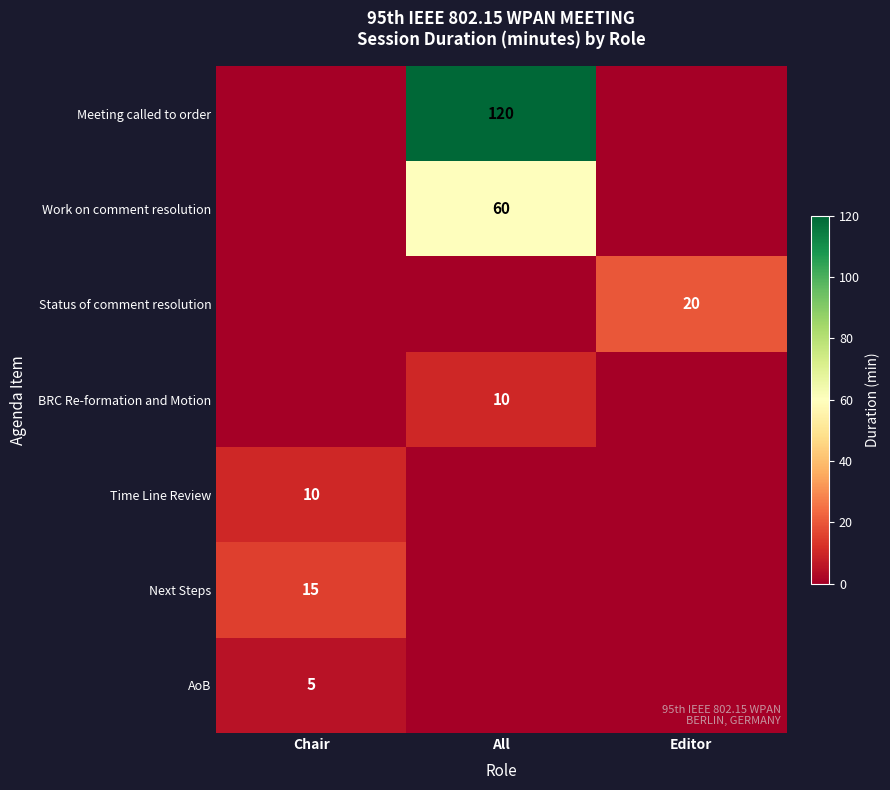

Is it true that Status of comment resolution equals 20 at Editor?

True